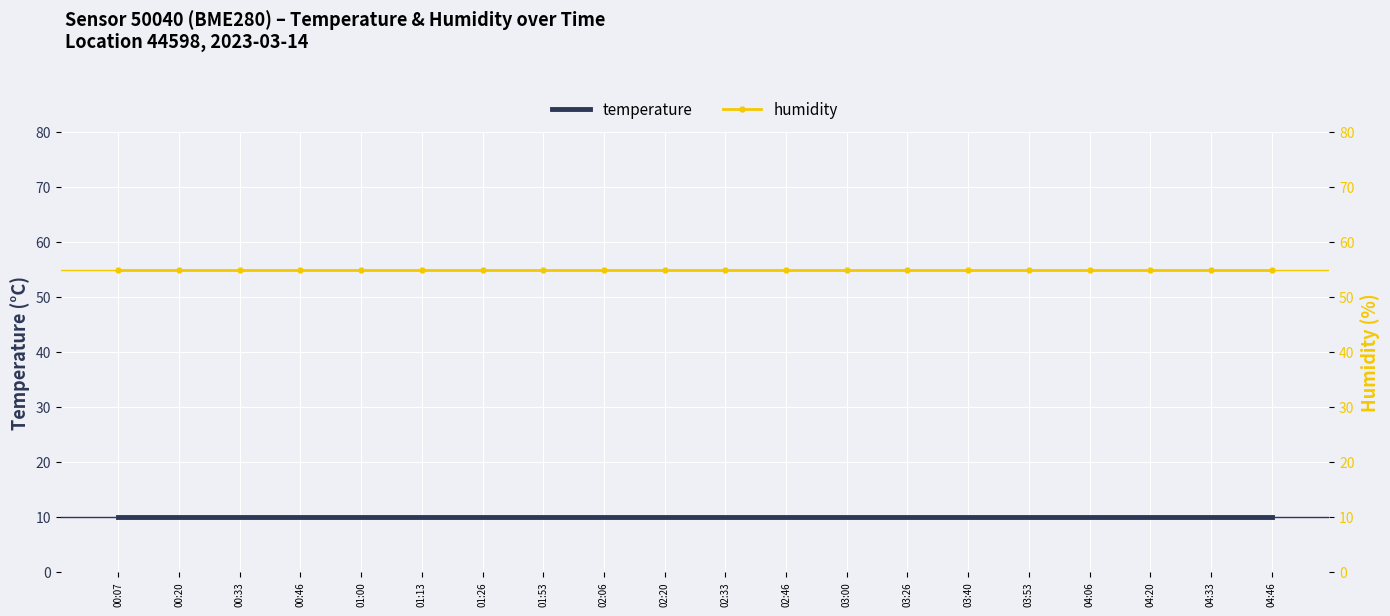

What is the label of the 10th point from the right?

02:33